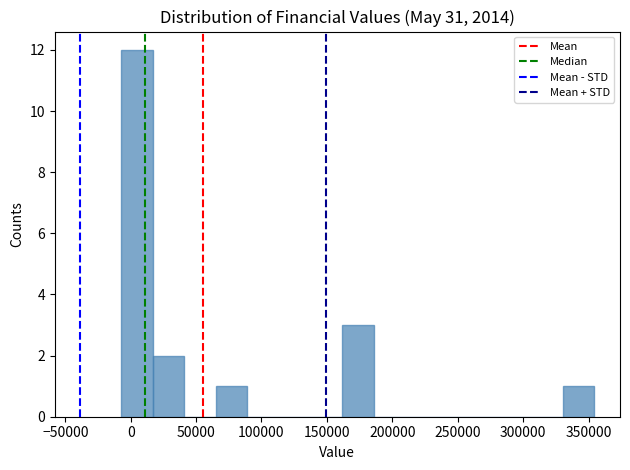

Reading left to right, transcribe this chart: for each bar, give the range it covers on the x-axis and its height. Neither the bar edges nor the heights are printed on the chart, so give them approximately, as read against the axes.

-5000 to 15000: 12
15000 to 40000: 2
40000 to 65000: 0
65000 to 90000: 1
90000 to 115000: 0
115000 to 135000: 0
135000 to 160000: 0
160000 to 185000: 3
185000 to 210000: 0
210000 to 235000: 0
235000 to 260000: 0
260000 to 280000: 0
280000 to 305000: 0
305000 to 330000: 0
330000 to 355000: 1